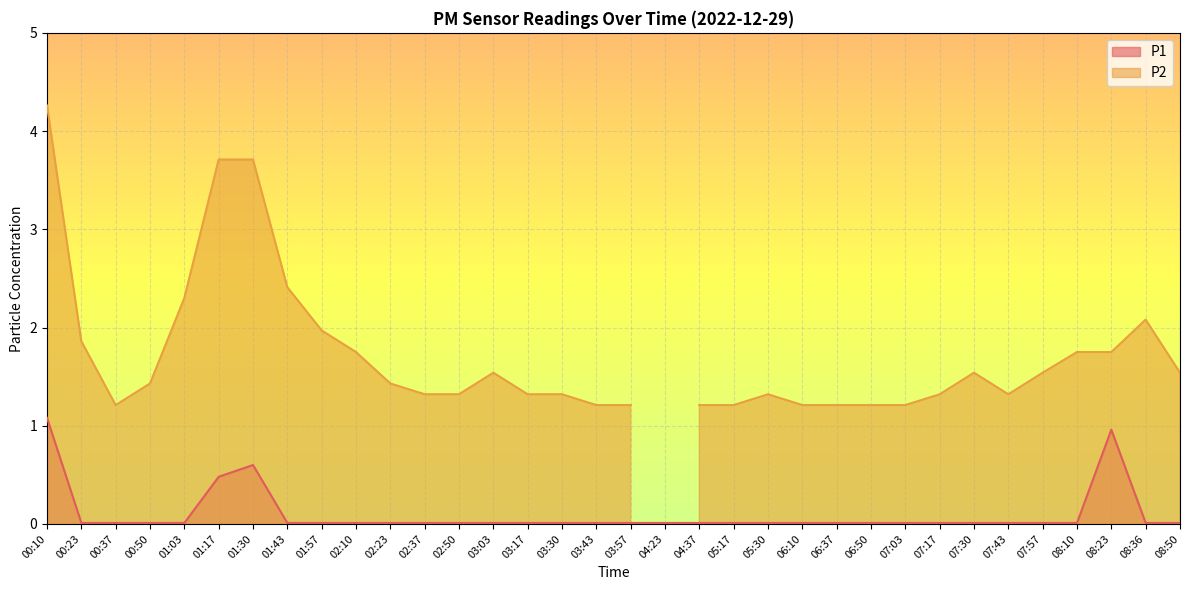

How many interior local peaks (higher than both neighbors) does the data have?

2